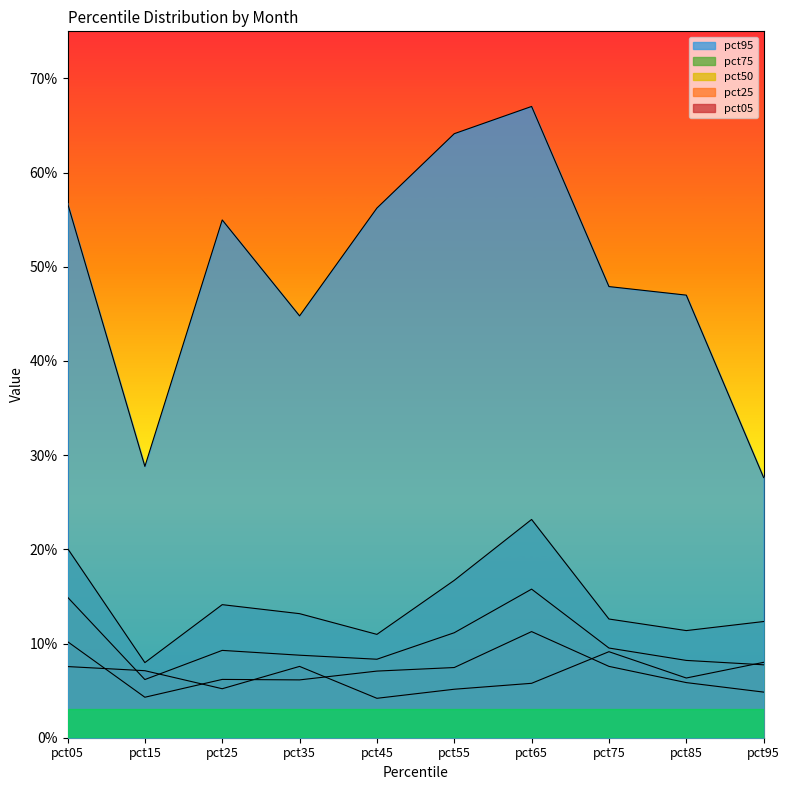

What is the total value across all series at pct95?

0.6